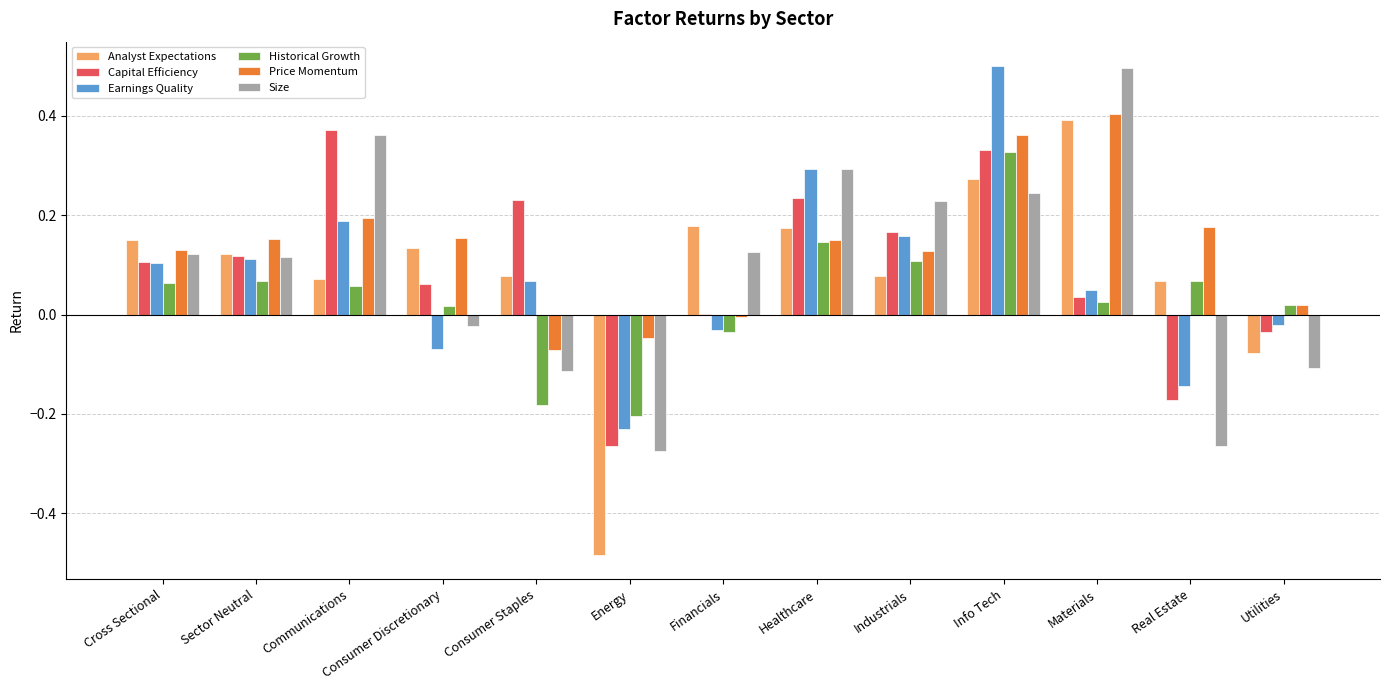

How many distinct data groups are displayed?

6